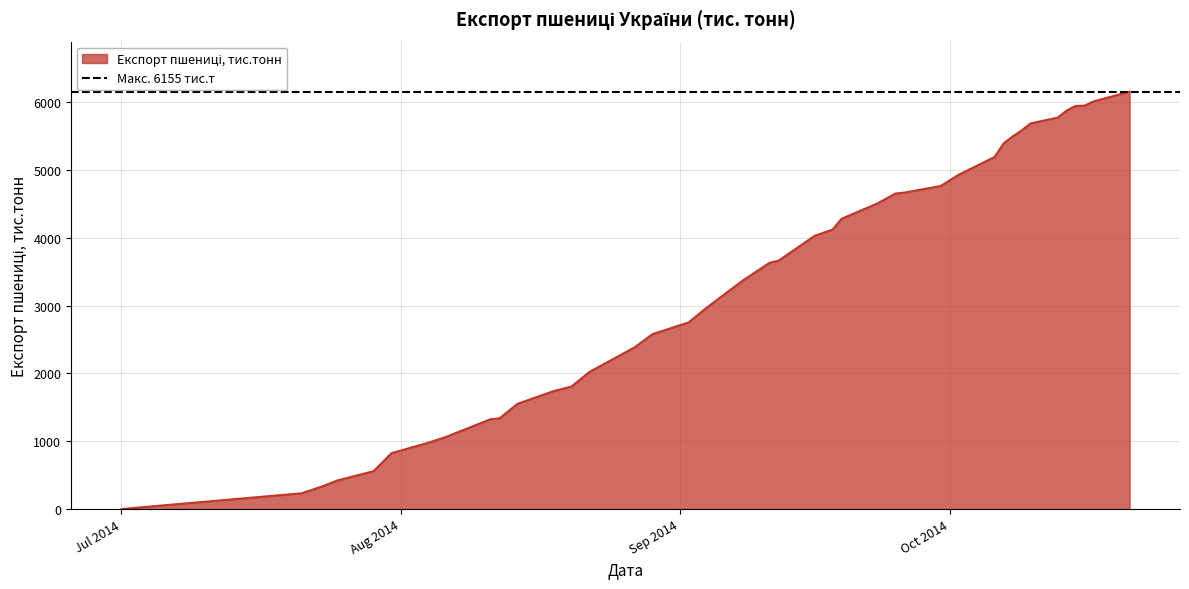

True or false: the data shows 3403 at 2014-08-29.

False